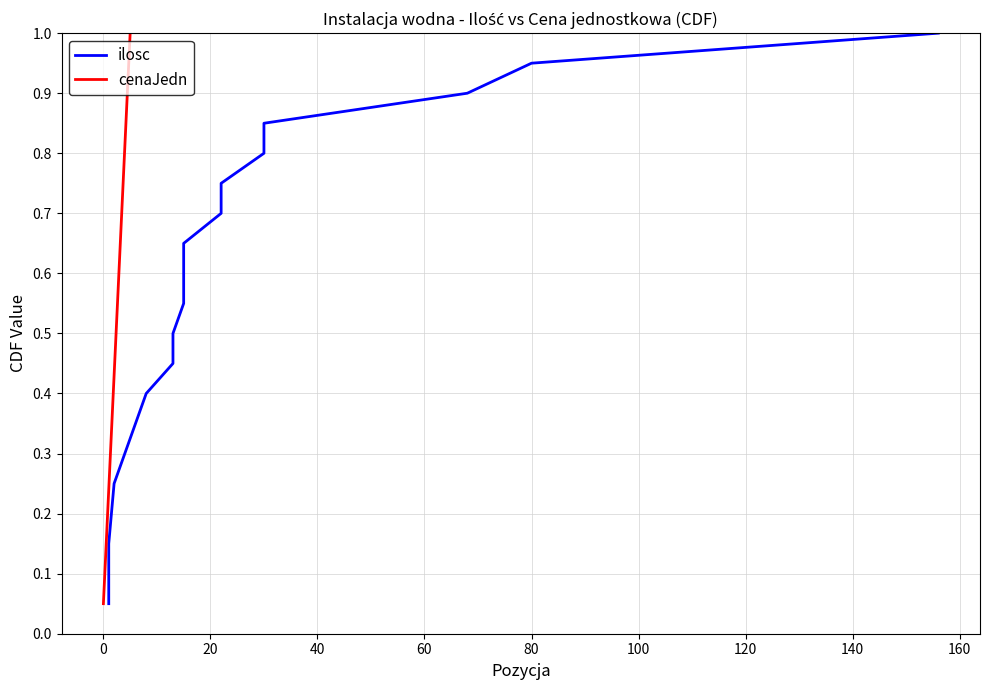

What is the average value of the cenaJedn series?

0.5